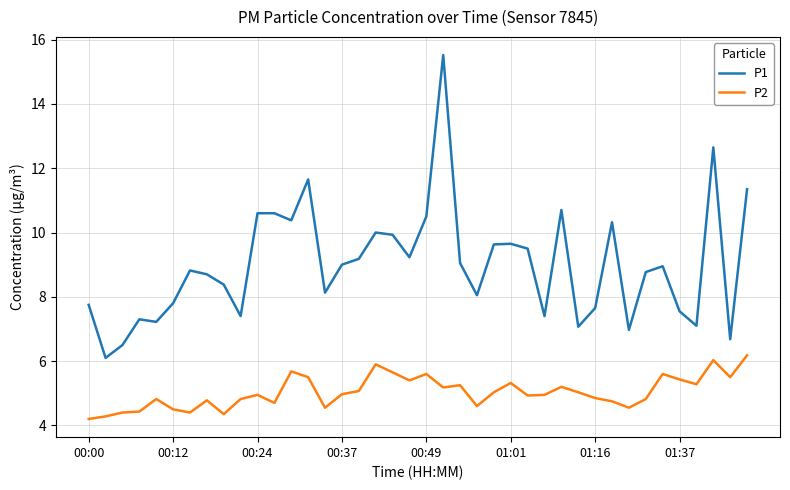

What is the lowest value of the P1 series?

6.1